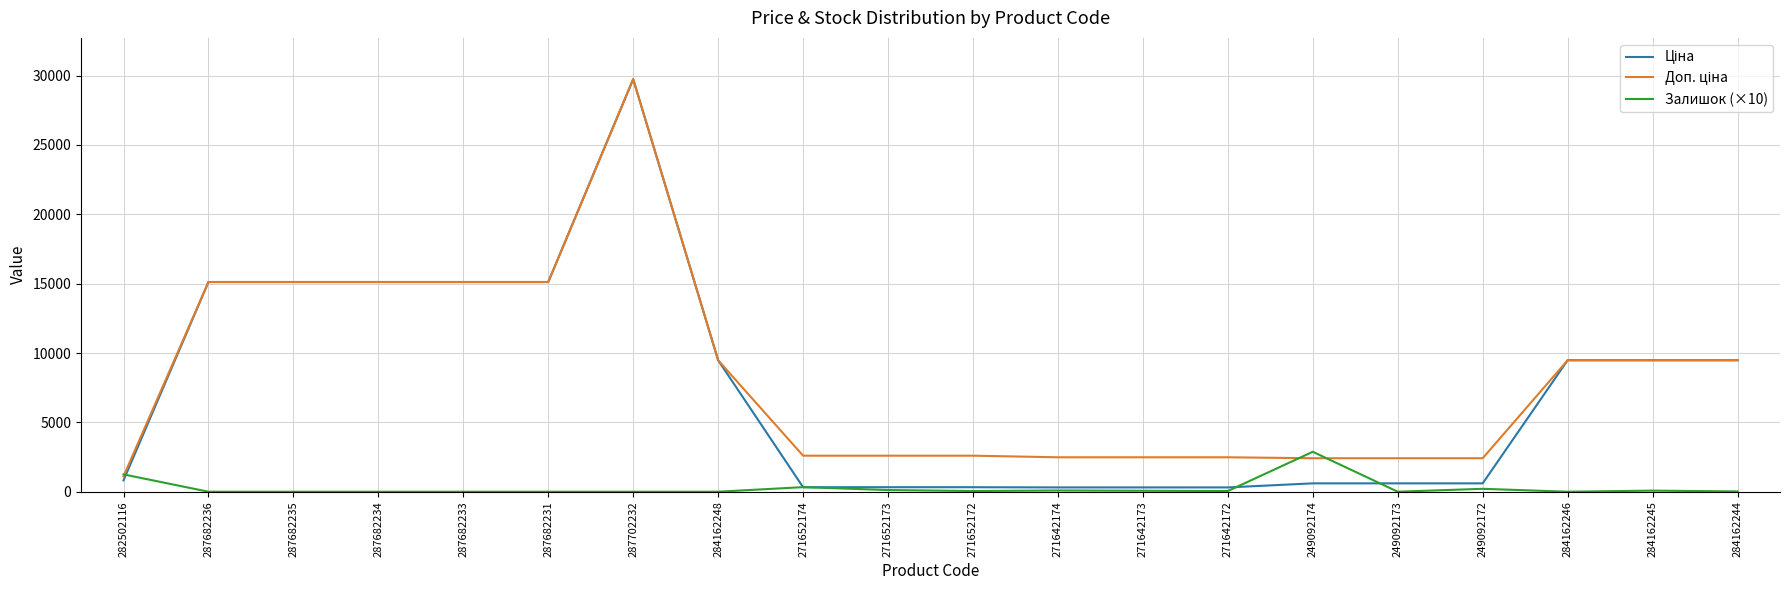

At which category does the chart reach its peak across all series?

287702232